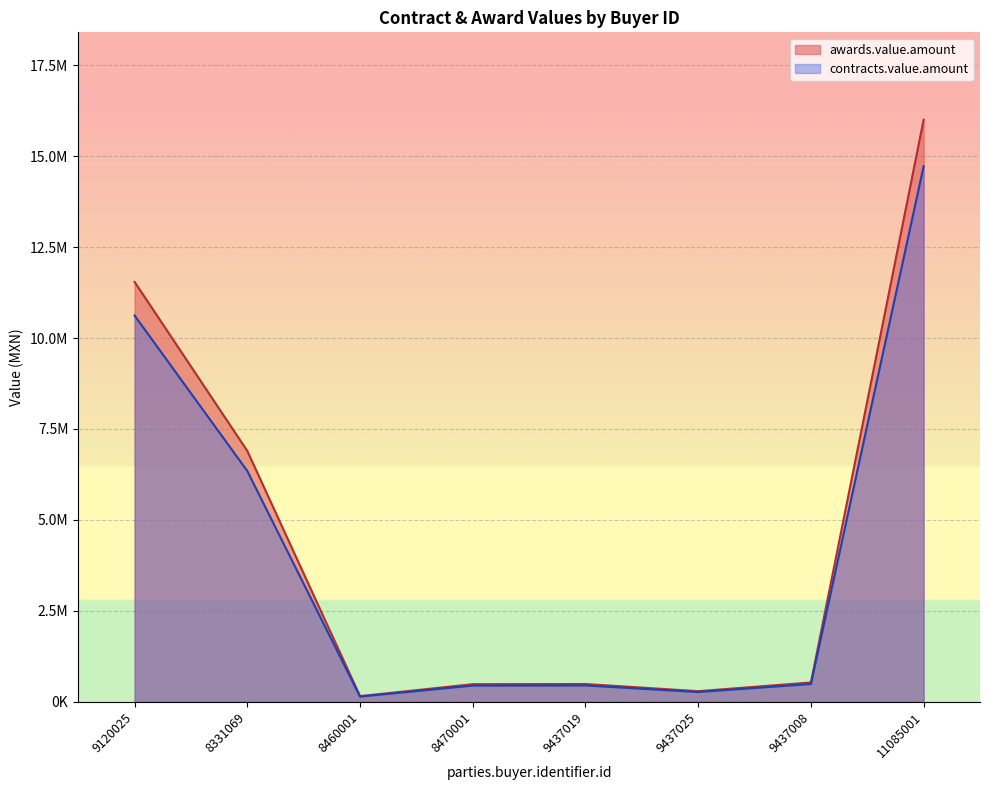

True or false: awards.value.amount and contracts.value.amount intersect in this chart.

False